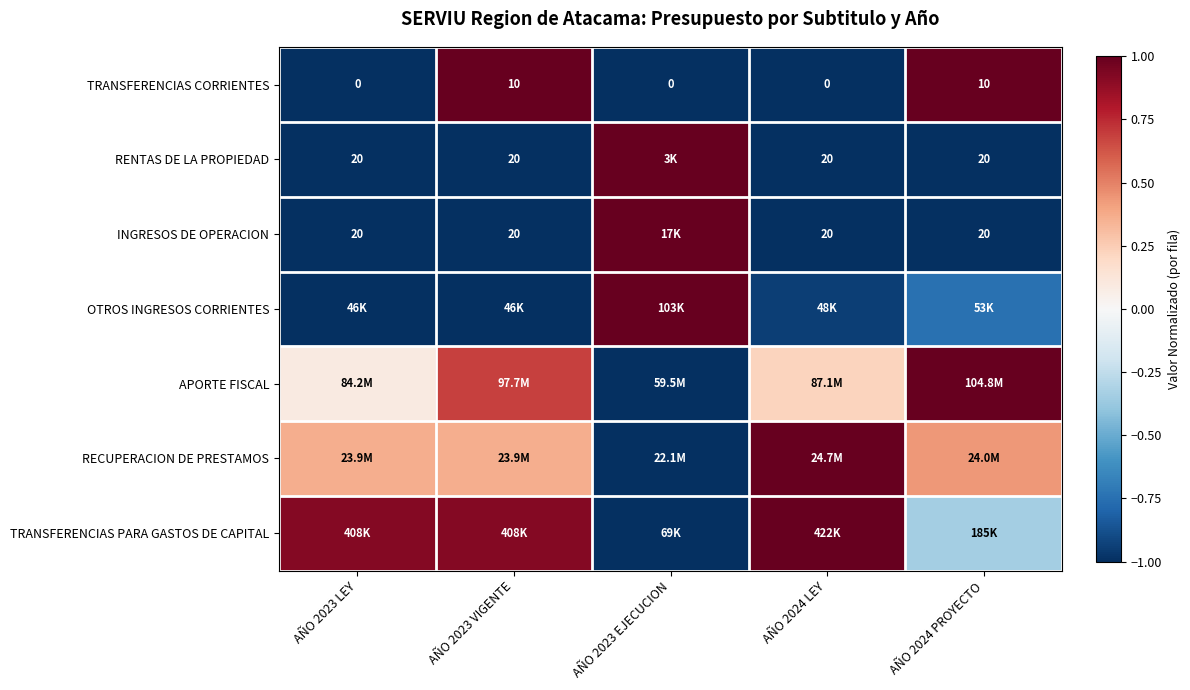

Between AÑO 2023 EJECUCION and AÑO 2024 LEY, which is larger?

AÑO 2023 EJECUCION